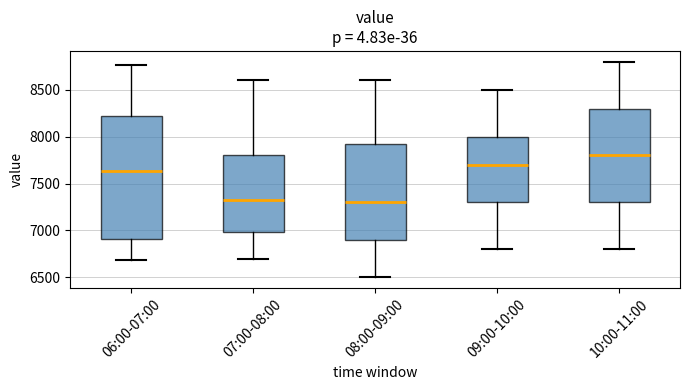

Reading left to right, read every box against the y-axis: the position of its median line, the range the box covers, and the ends of its whiskers. The values are not printed on the chart, so give them approximately, as read against the axis.

06:00-07:00: median 7650, box 6900 to 8200, whiskers 6700 to 8750
07:00-08:00: median 7350, box 7000 to 7800, whiskers 6700 to 8600
08:00-09:00: median 7300, box 6900 to 7950, whiskers 6500 to 8600
09:00-10:00: median 7700, box 7300 to 8000, whiskers 6800 to 8500
10:00-11:00: median 7800, box 7300 to 8300, whiskers 6800 to 8800